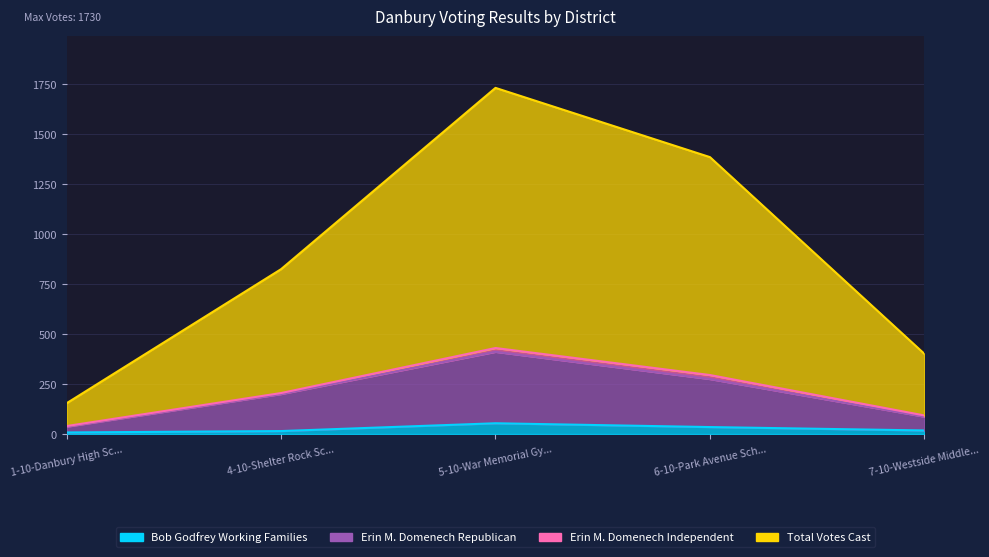

True or false: Erin M. Domenech Republican and Bob Godfrey Working Families intersect in this chart.

False